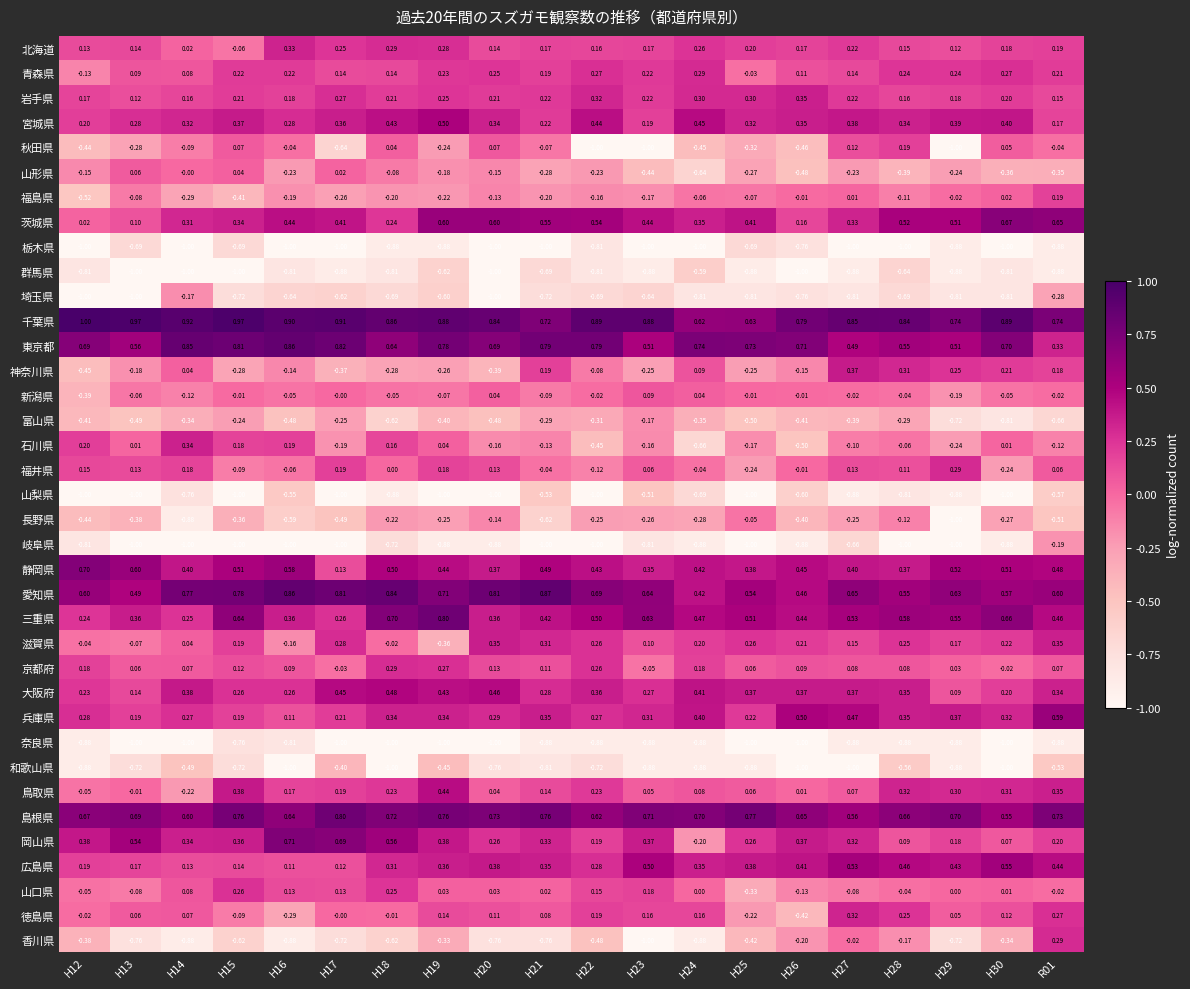

What is the total value across all series at H16?

-1.5